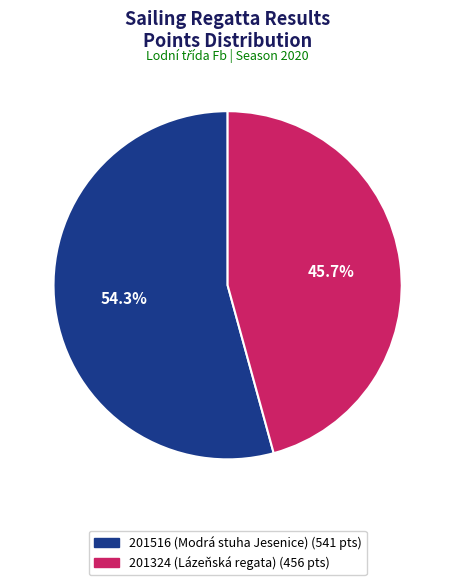

To the nearest percent, what is the difference between the 201324 (Lázeňská regata) and 201516 (Modrá stuha Jesenice) slice percentages?

9%